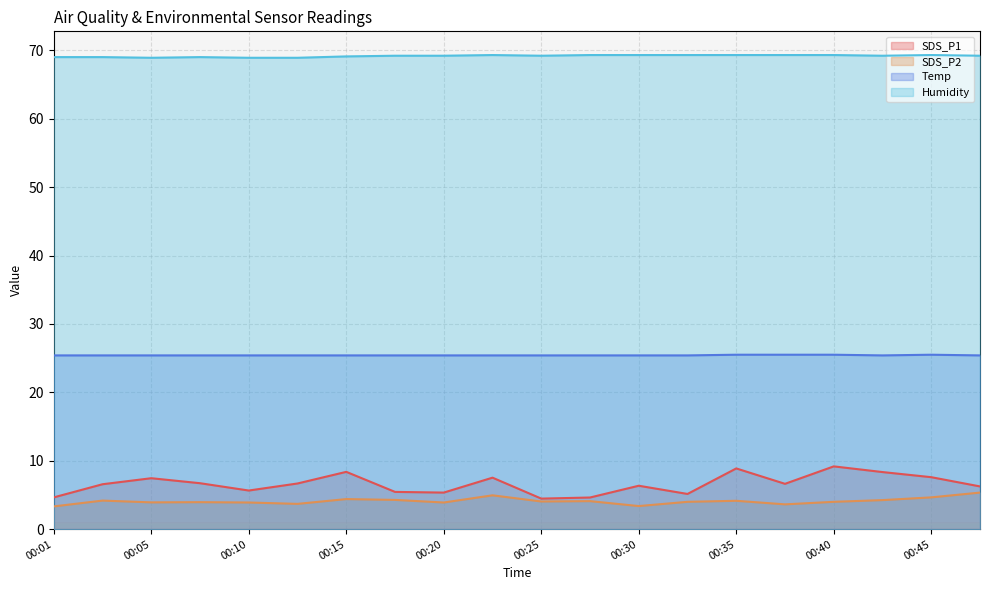

True or false: SDS_P2 has more than 1 points higher than both neighbors.

True